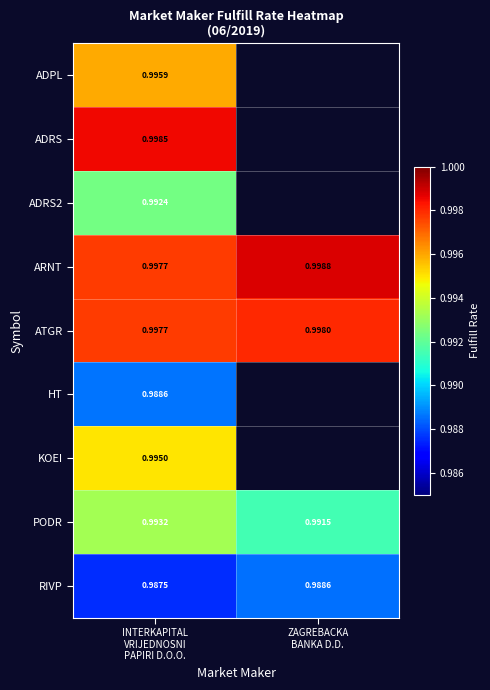

Read the ADRS value at INTERKAPITAL VRIJEDNOSNI PAPIRI D.O.O..

1.0